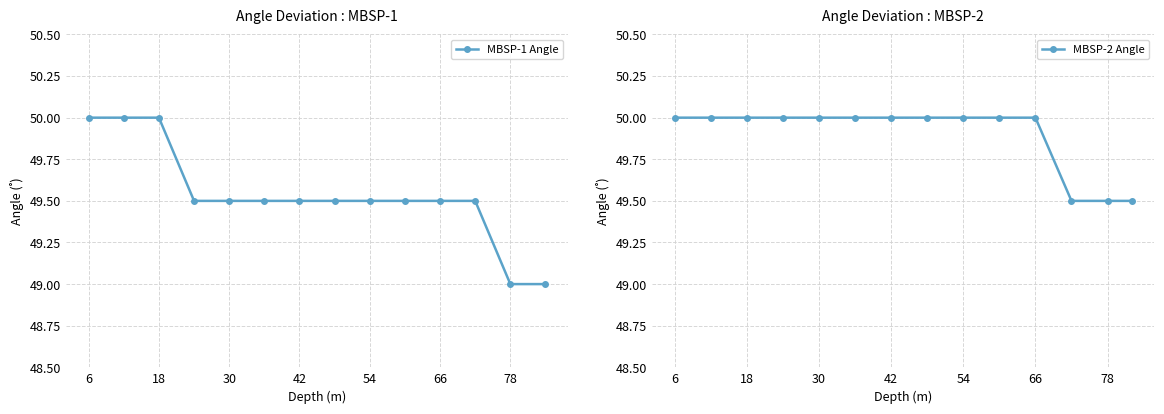

What is the greatest value displayed?

50.0